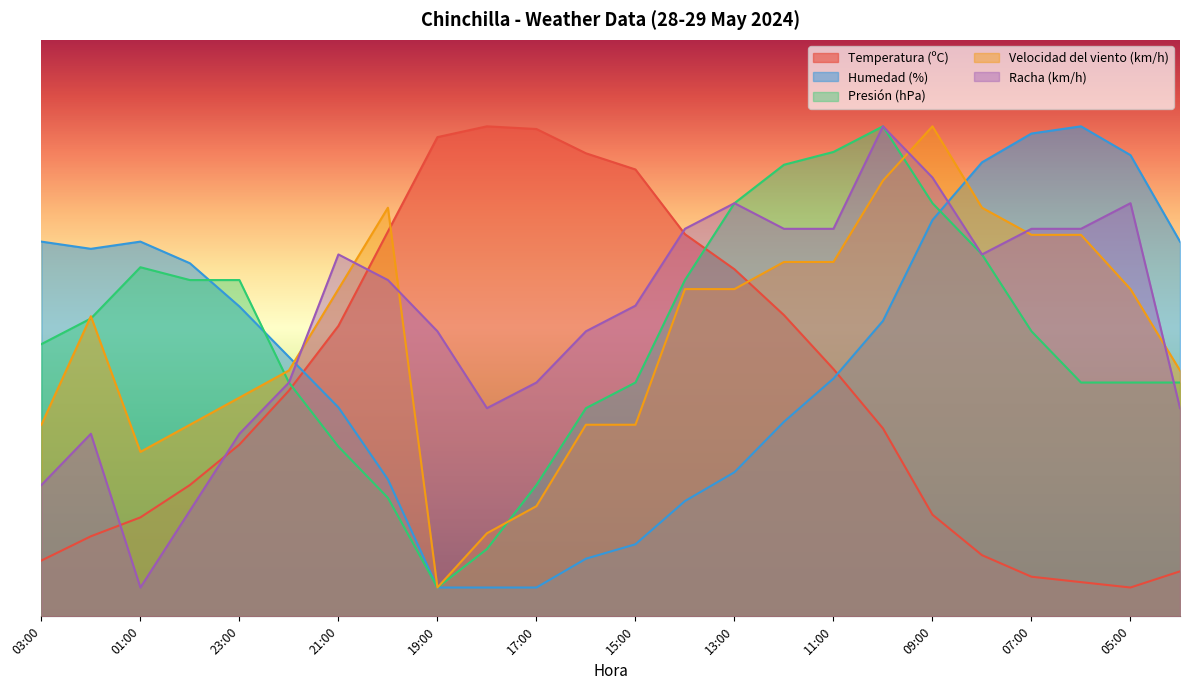

Between which two adjacent categories do Racha (km/h) and Temperatura (ºC) first intersect?

02:00 and 01:00